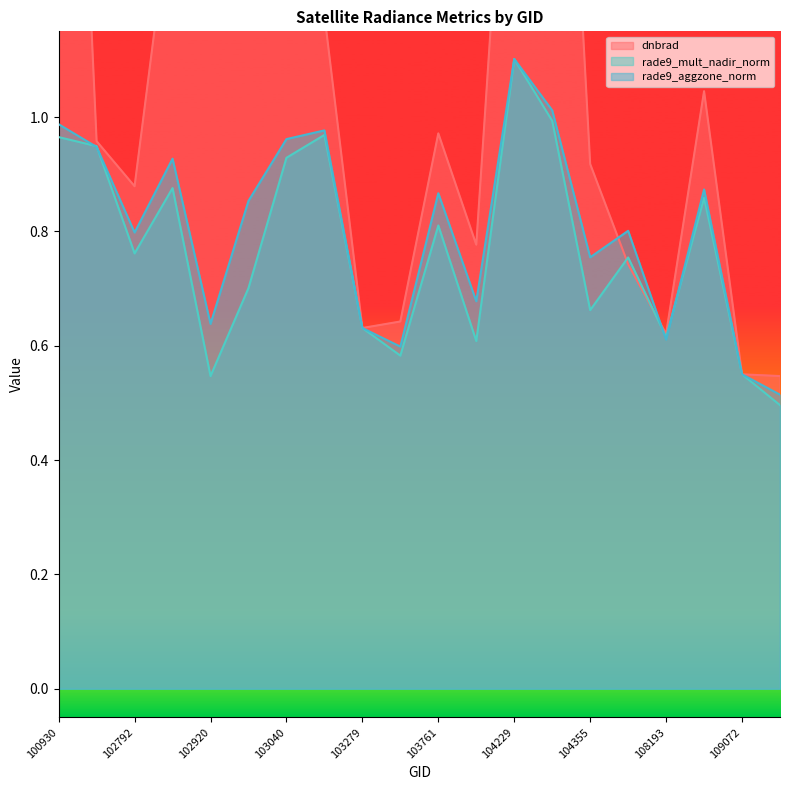

Is it true that rade9_mult_nadir_norm equals 0.1 at 108193?

False